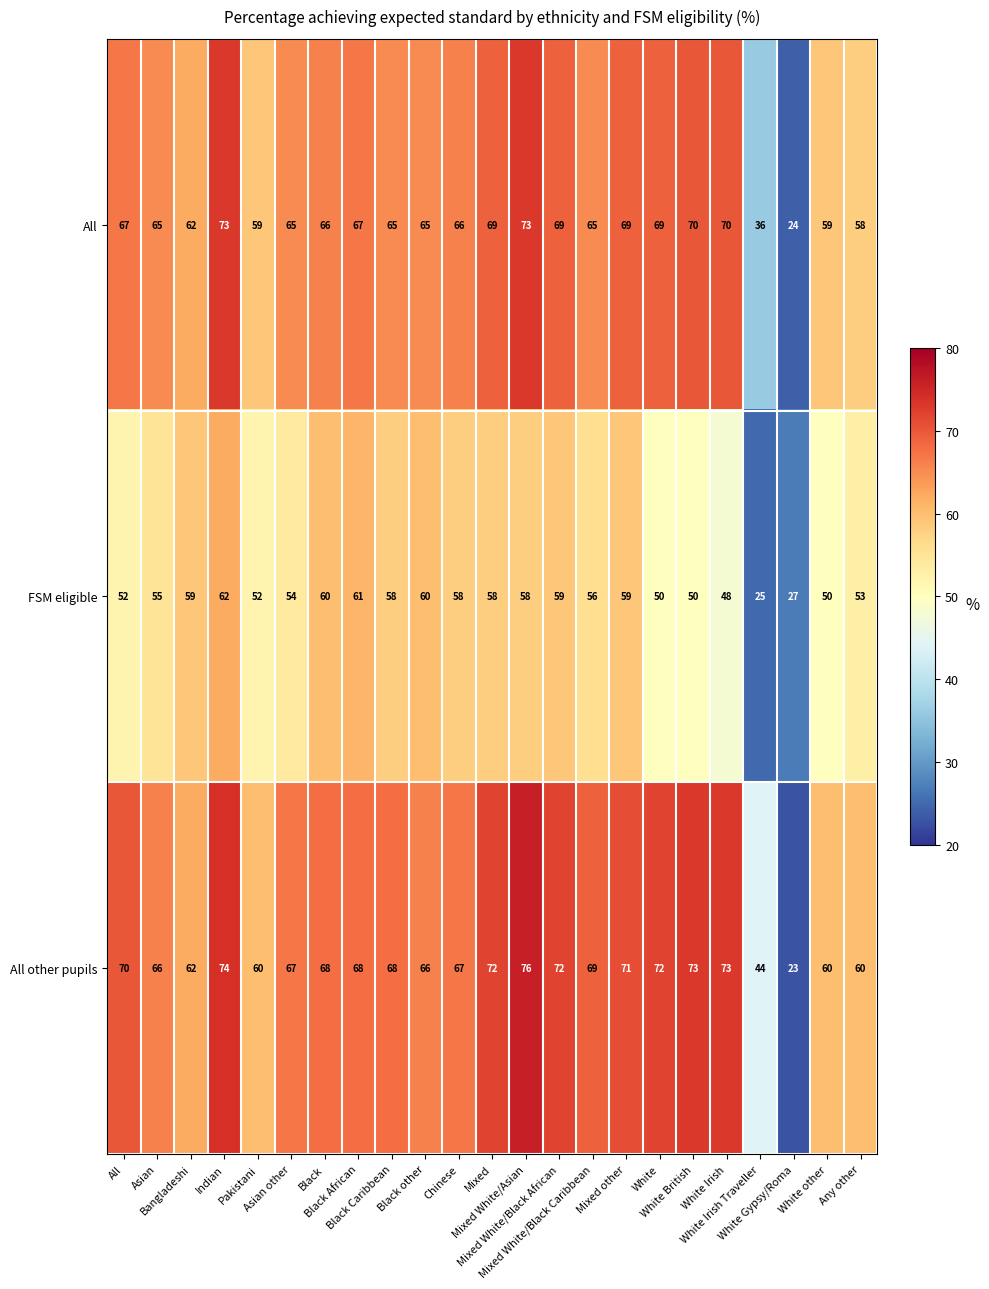

What is the difference between the maximum and minimum values in the FSM eligible series?

37